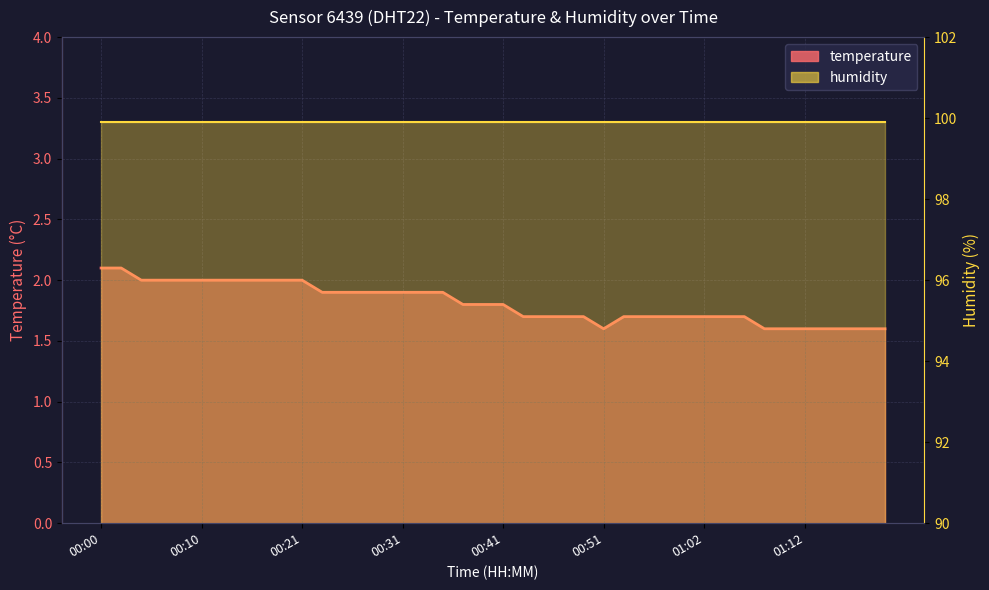

Reading left to right, transcribe all the data shown in this chart.

2.1	2.1	2.0	2.0	2.0	2.0	2.0	2.0	2.0	2.0	2.0	1.9	1.9	1.9	1.9	1.9	1.9	1.9	1.8	1.8	1.8	1.7	1.7	1.7	1.7	1.6	1.7	1.7	1.7	1.7	1.7	1.7	1.7	1.6	1.6	1.6	1.6	1.6	1.6	1.6